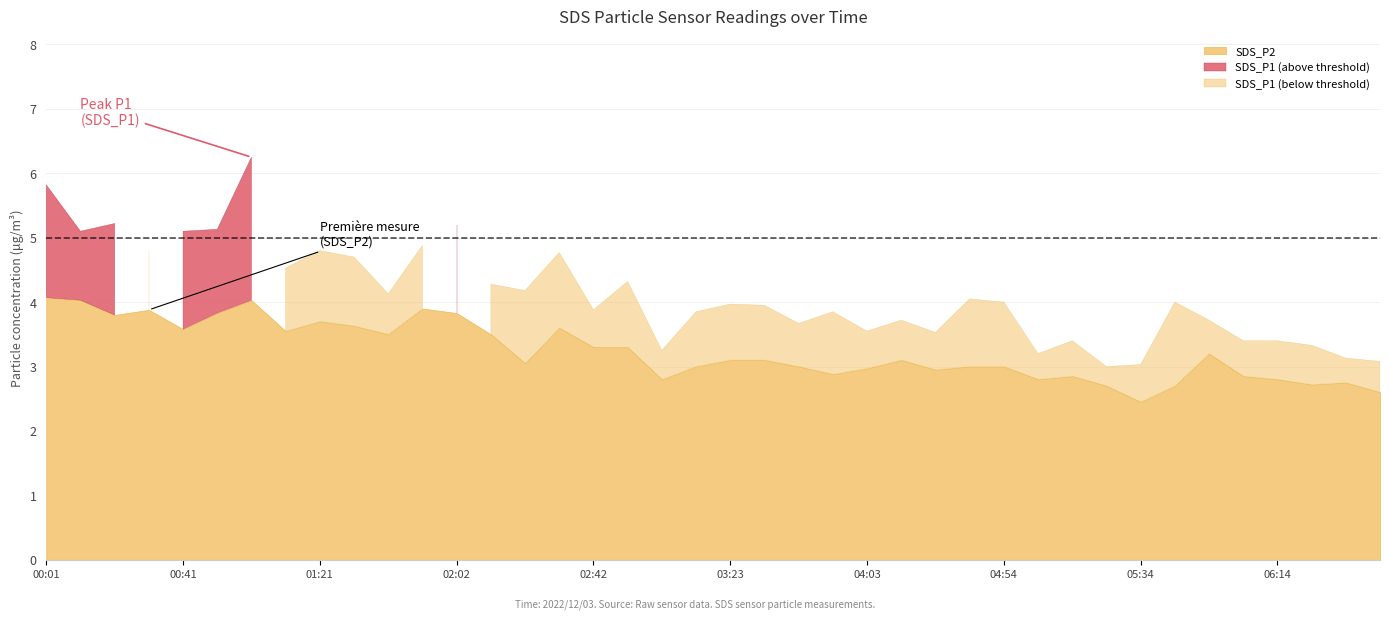

Which series has the largest total across all categories?

SDS_P1